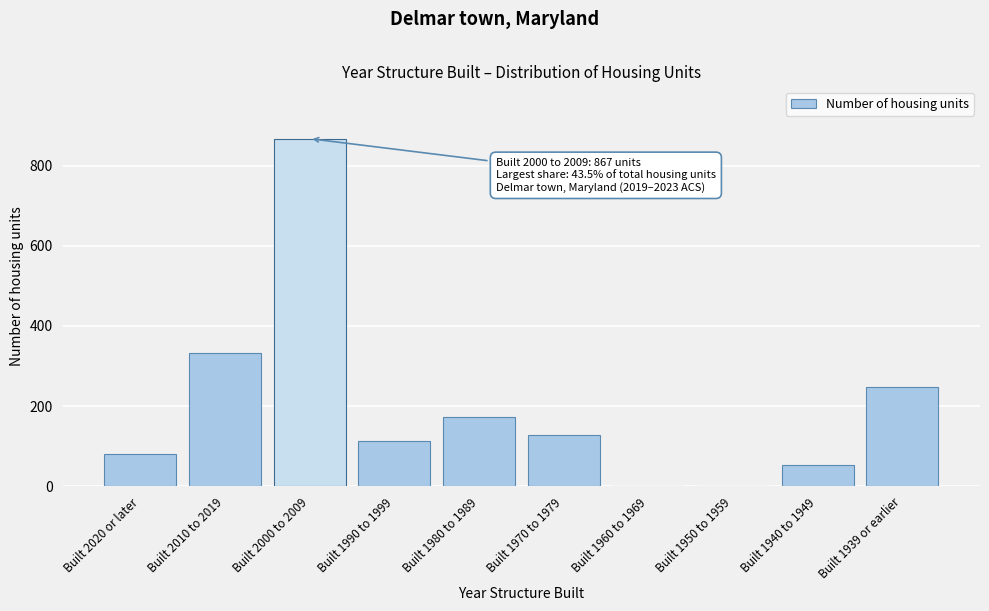

Reading left to right, extract all data points from this chart.

Built 2020 or later=80	Built 2010 to 2019=332	Built 2000 to 2009=867	Built 1990 to 1999=113	Built 1980 to 1989=174	Built 1970 to 1979=127	Built 1960 to 1969=0	Built 1950 to 1959=0	Built 1940 to 1949=54	Built 1939 or earlier=247